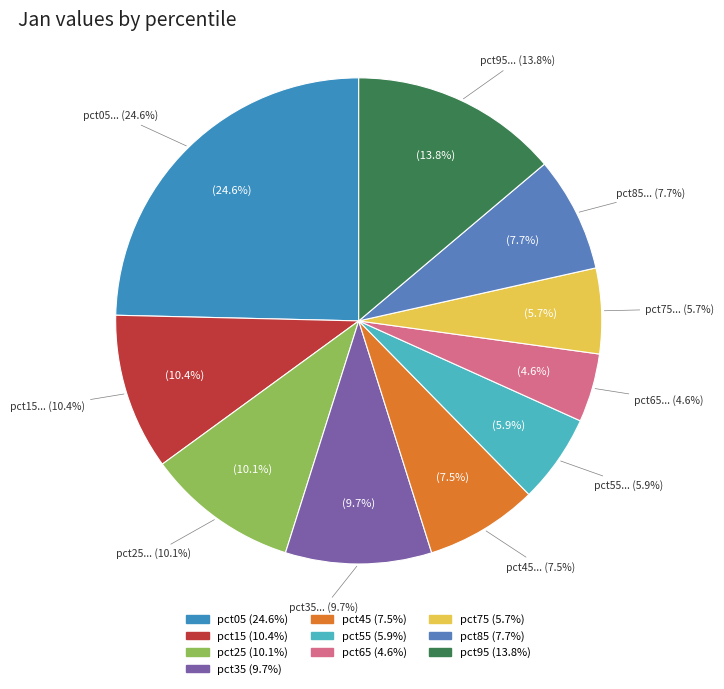

Is pct55 the majority of the pie?

No